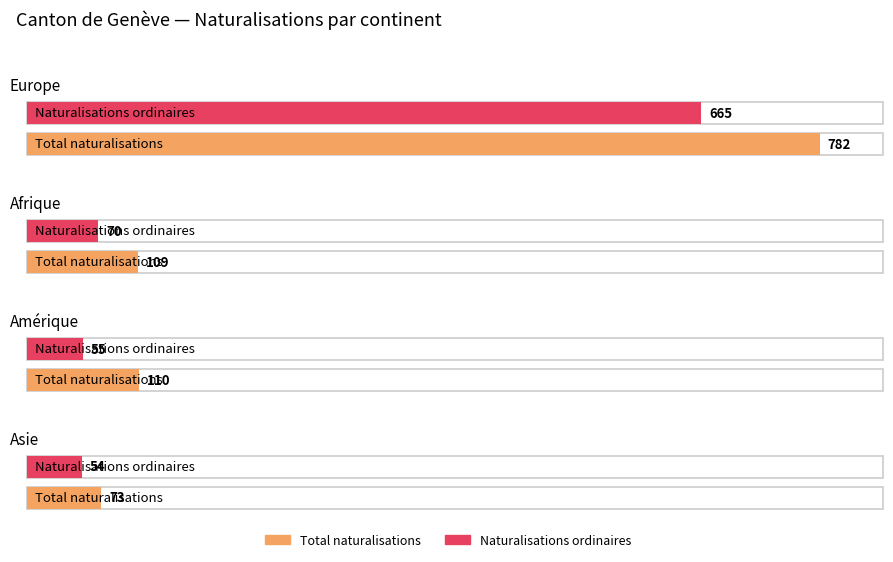

At which category is the sum across all series the highest?

Europe